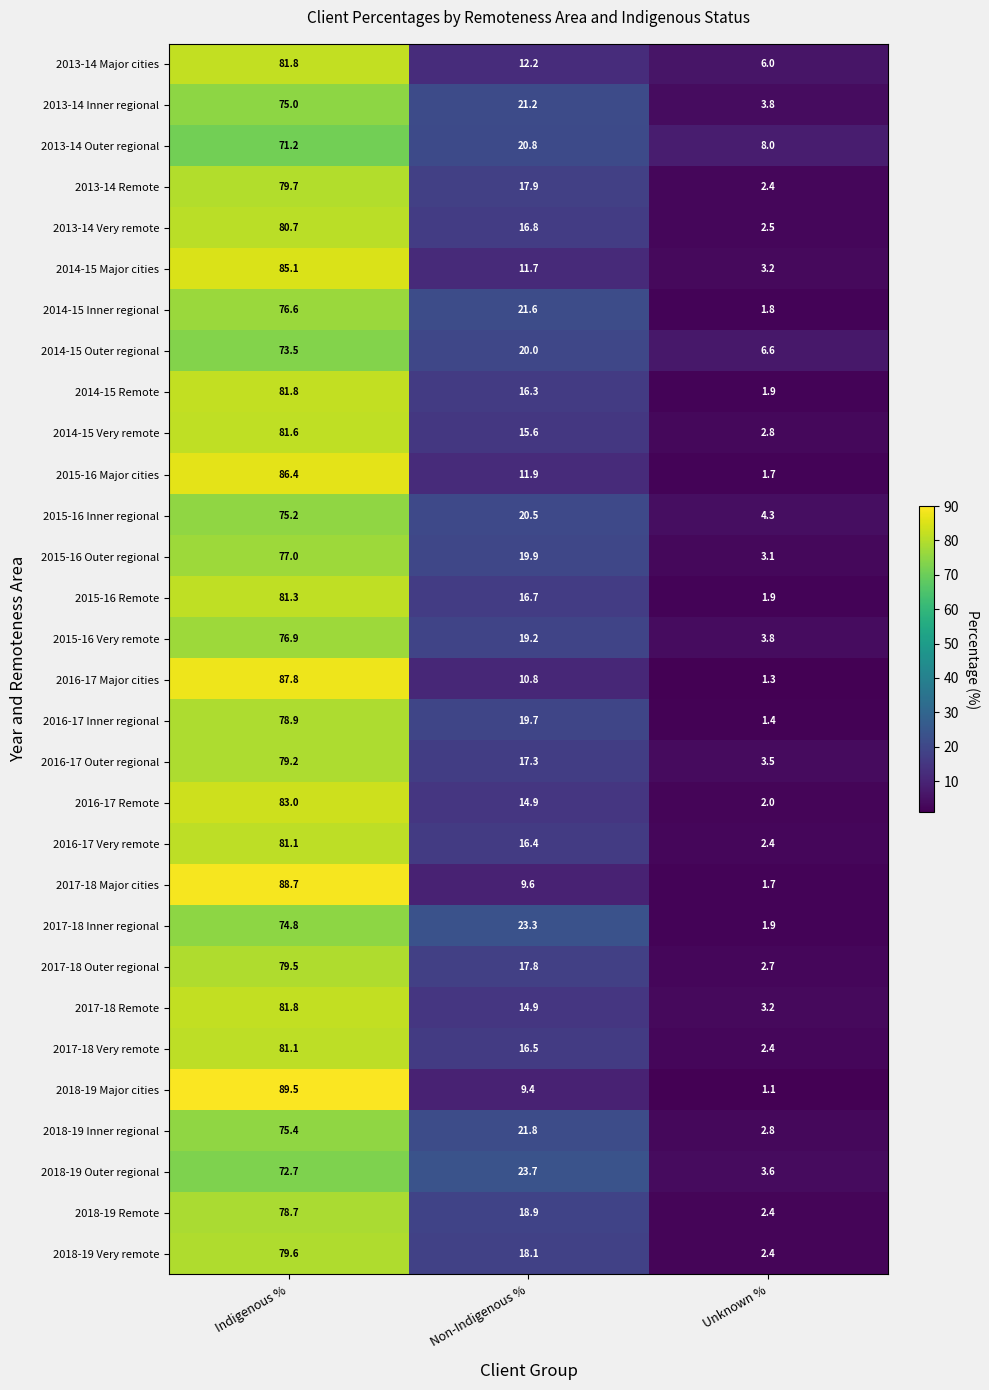

Is it true that 2015-16 Major cities equals 1.7 at Unknown %?

True